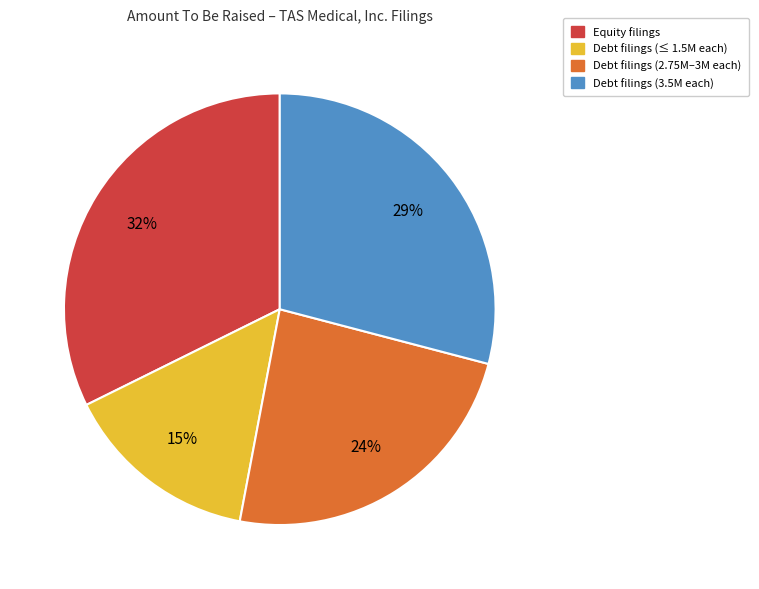

Is there a majority slice in this chart?

No